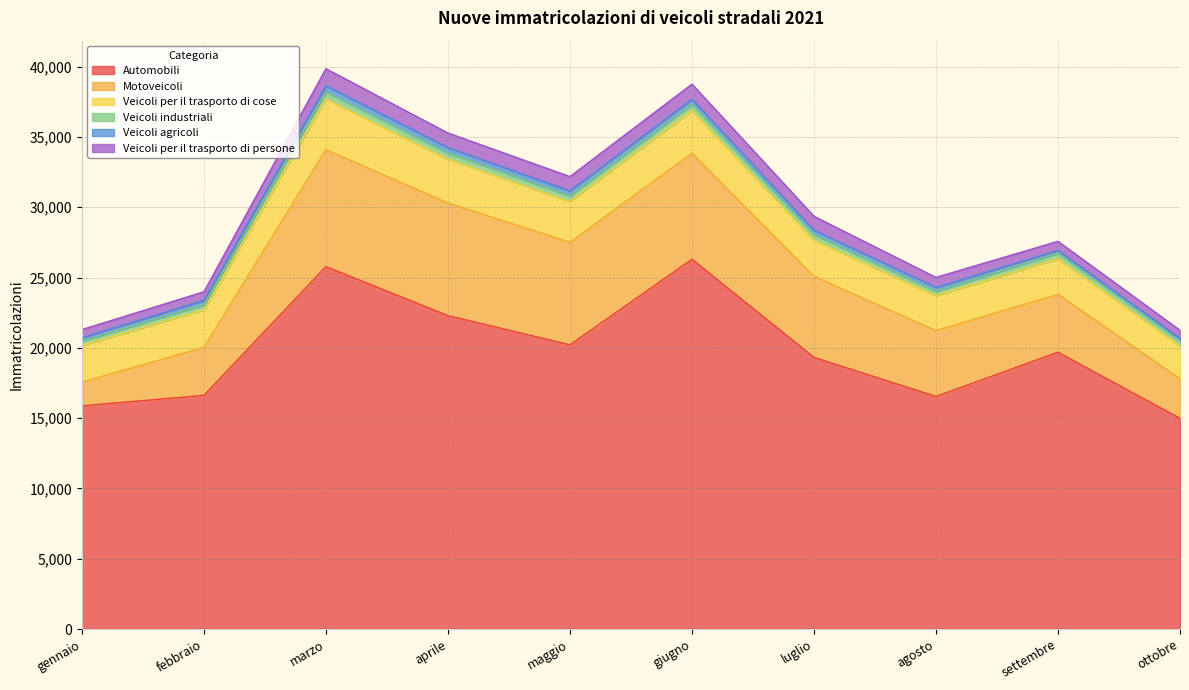

Between marzo and giugno, which series saw the biggest shift?

Motoveicoli